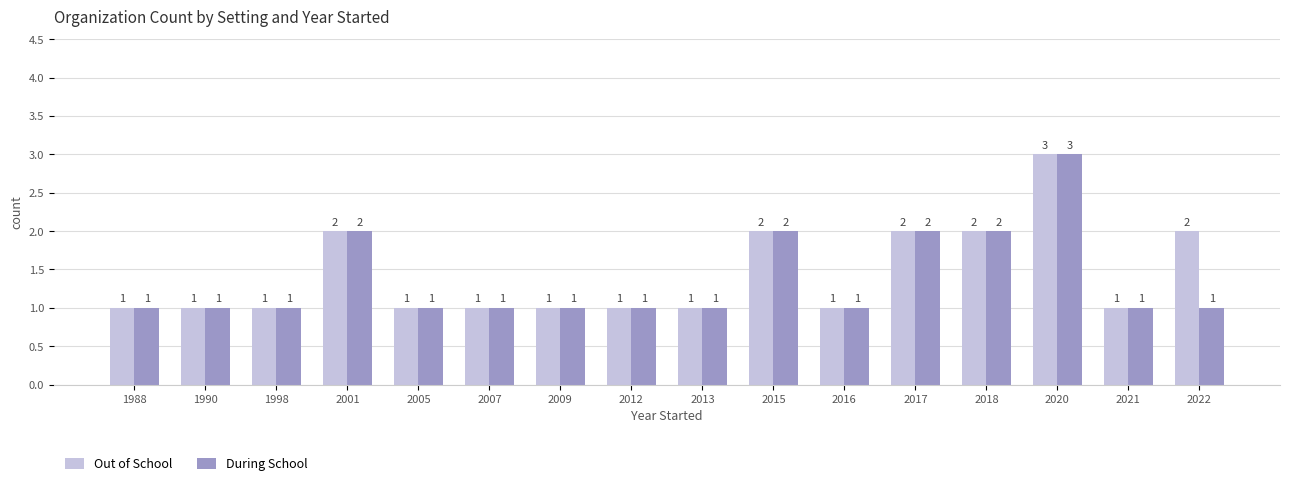

Reading left to right, what are all the values shown in this chart?

Out of School: 1	1	1	2	1	1	1	1	1	2	1	2	2	3	1	2
During School: 1	1	1	2	1	1	1	1	1	2	1	2	2	3	1	1